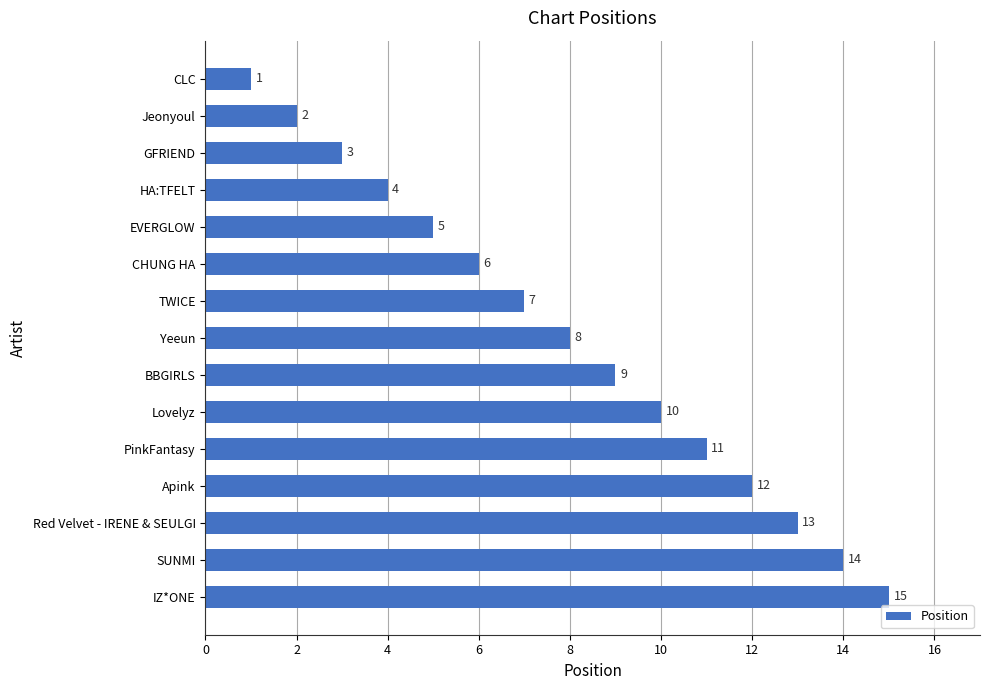

What is the value of the 2nd bar from the top?

2